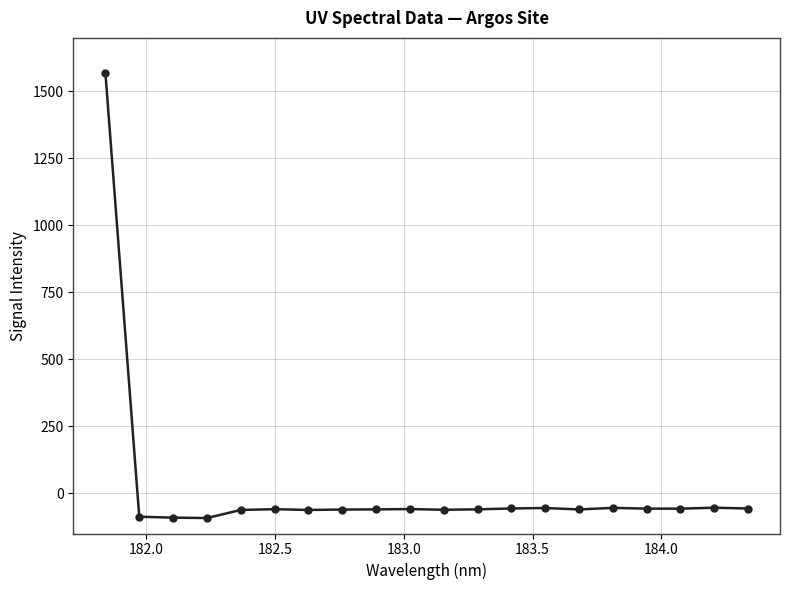

True or false: the data has more than 1 interior local peaks.

True